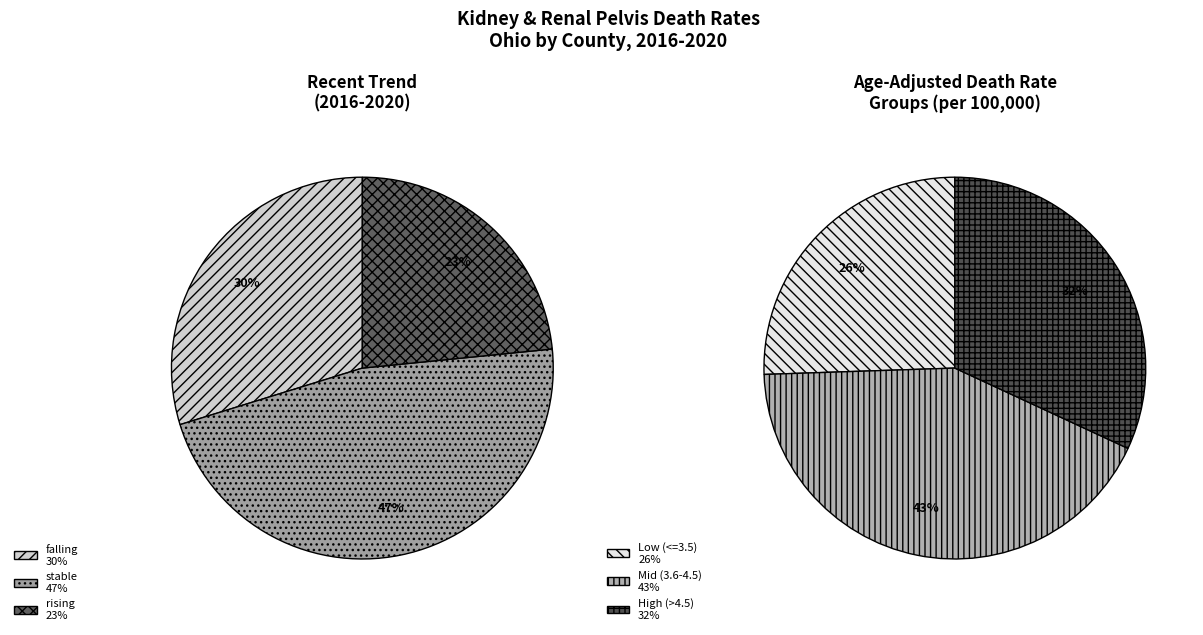

Which slice is the smallest?

rising